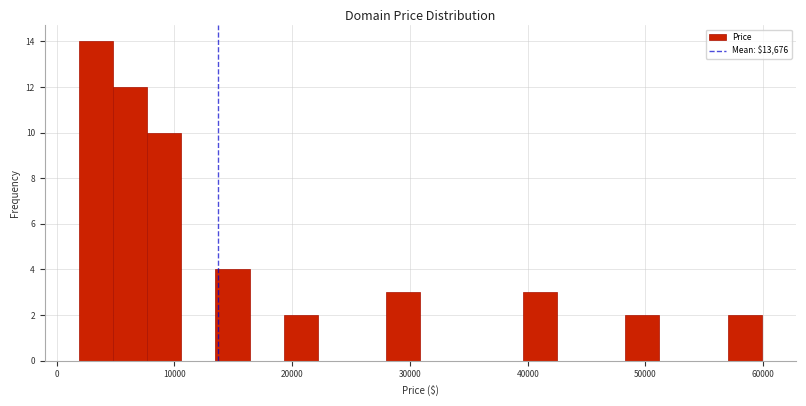

Around what value on the x-axis is the tallest bar? Give the approximate position of its centre, as read against the axis.

3000